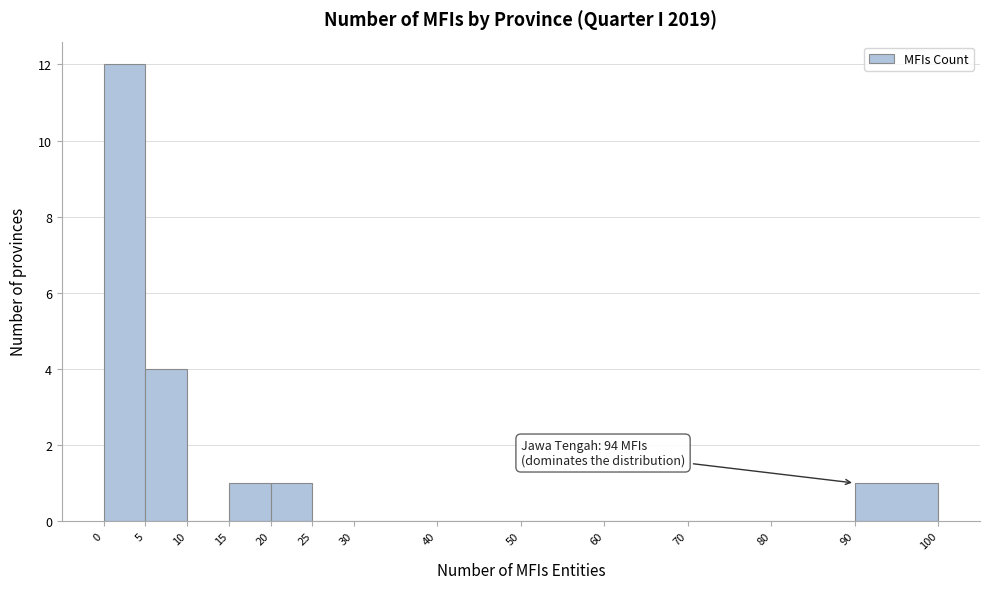

Which range on the x-axis has the tallest bar?

0 to 5